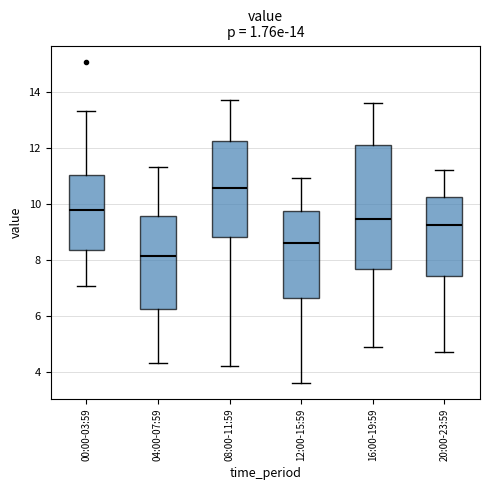

Which box's median line is the lowest?

04:00-07:59